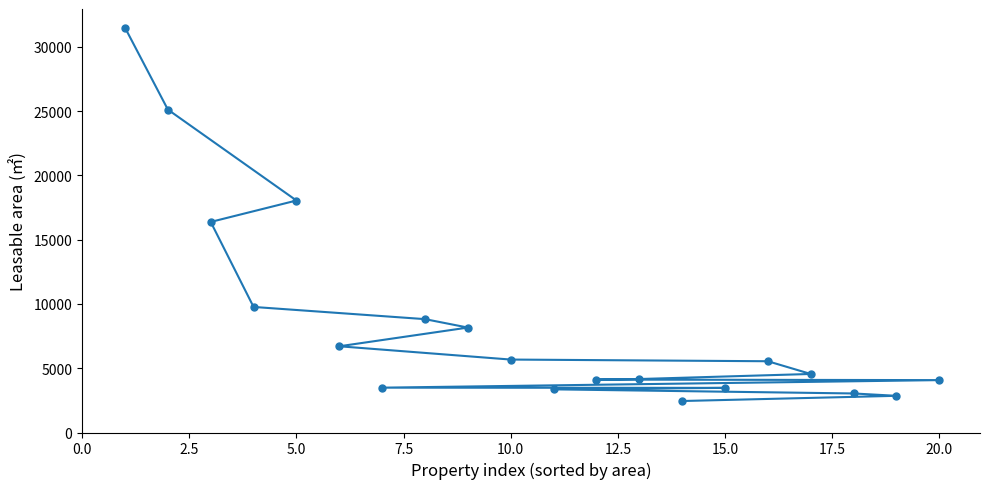

Does the chart display data point markers on the line(s)?

Yes